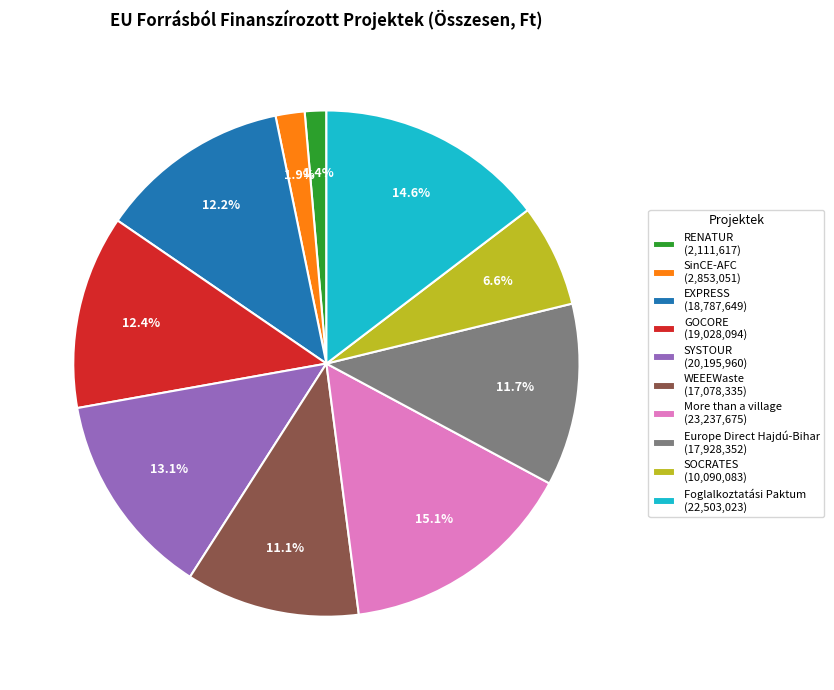

How many segments does this pie chart have?

10